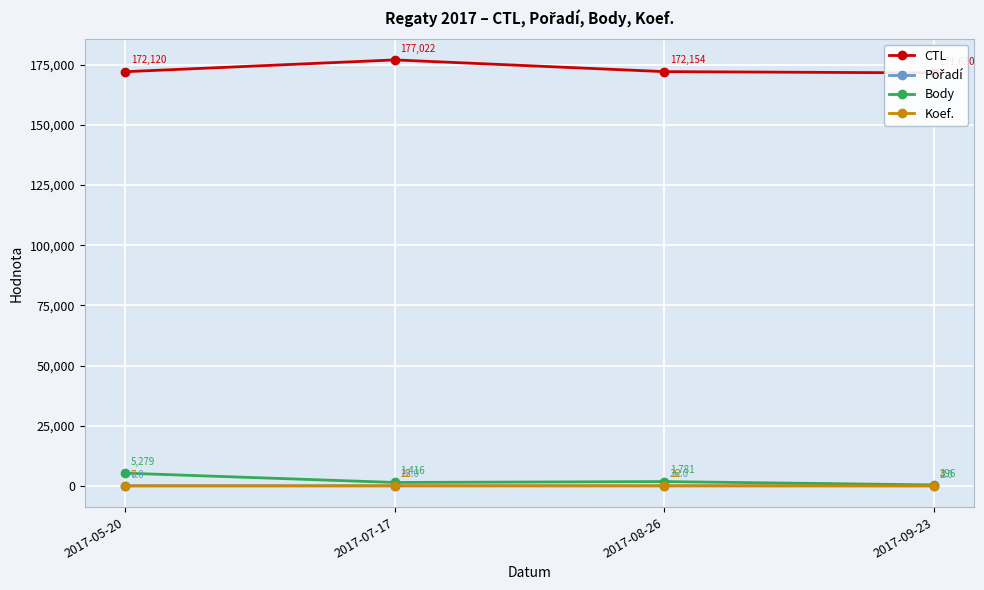

What is the total value across all series at 2017-07-17?

178475